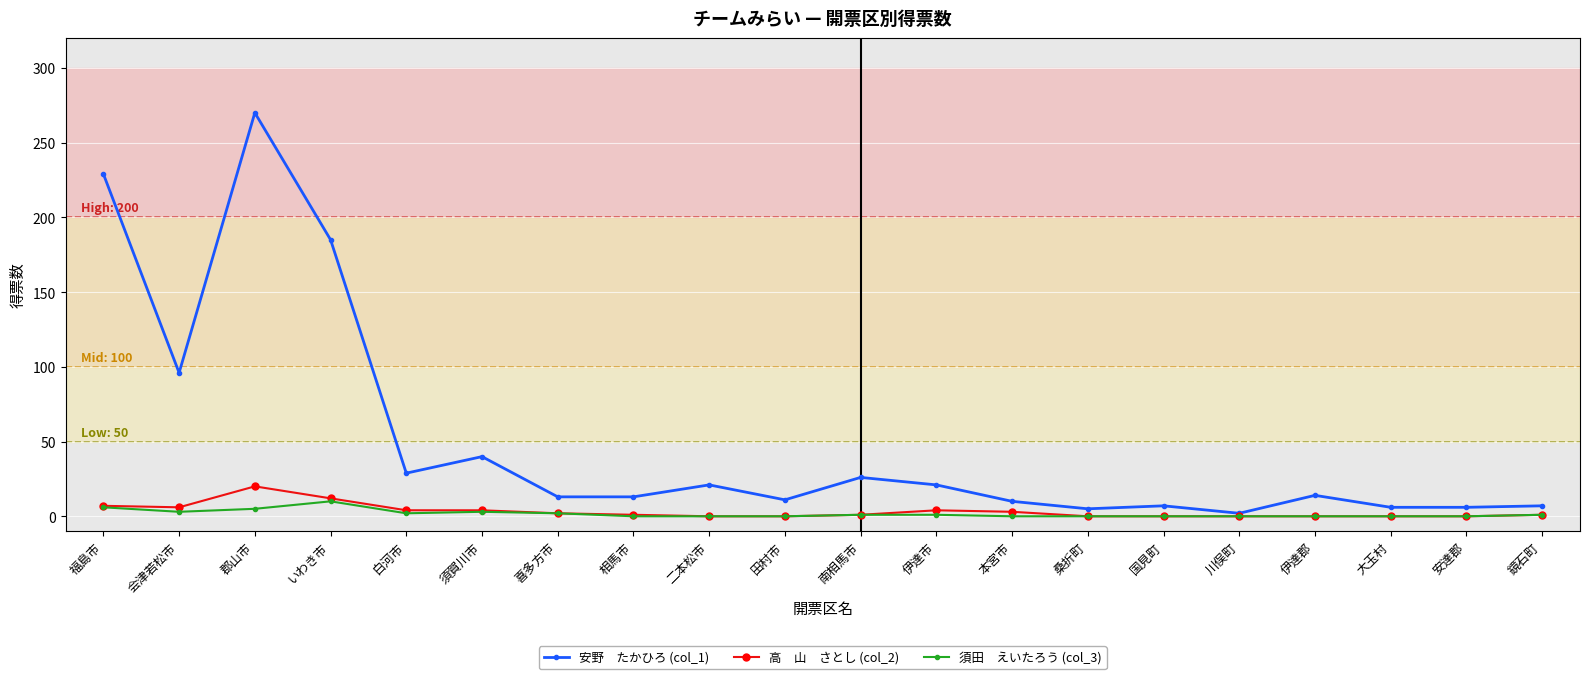

Which category has the highest value across all series?

郡山市